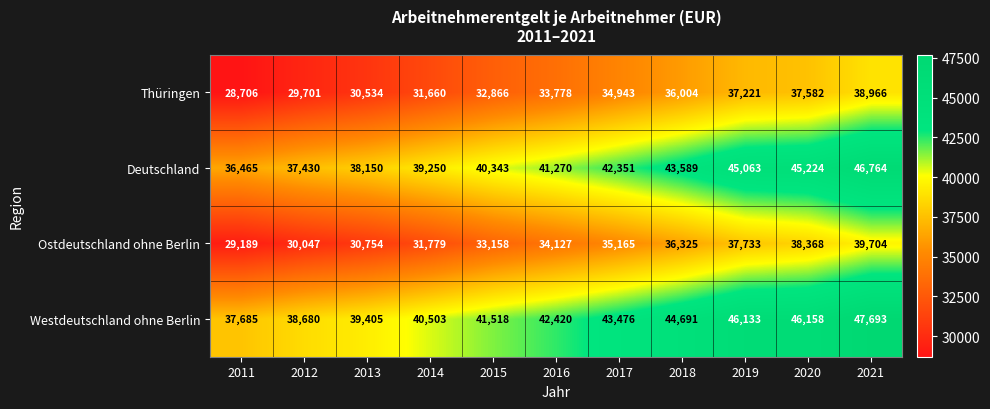

What is the approximate value of Ostdeutschland ohne Berlin at 2016, to the nearest 10?

34130